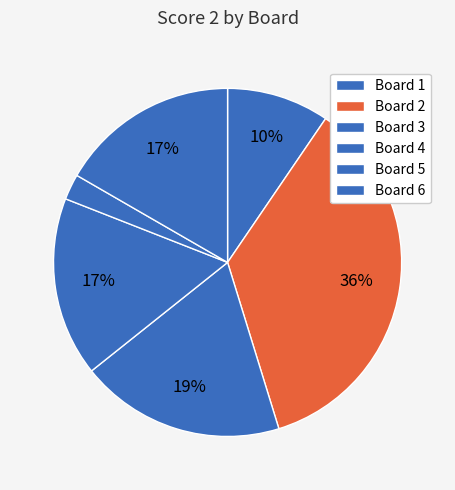

Is it true that Board 2 is 36% of the pie?

True